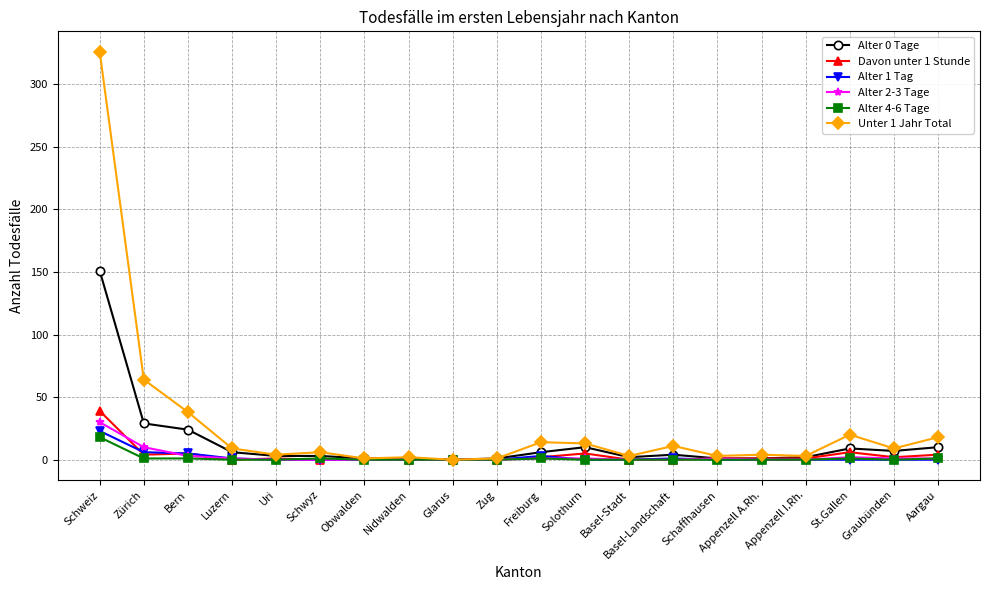

Which series has the largest total across all categories?

Unter 1 Jahr Total